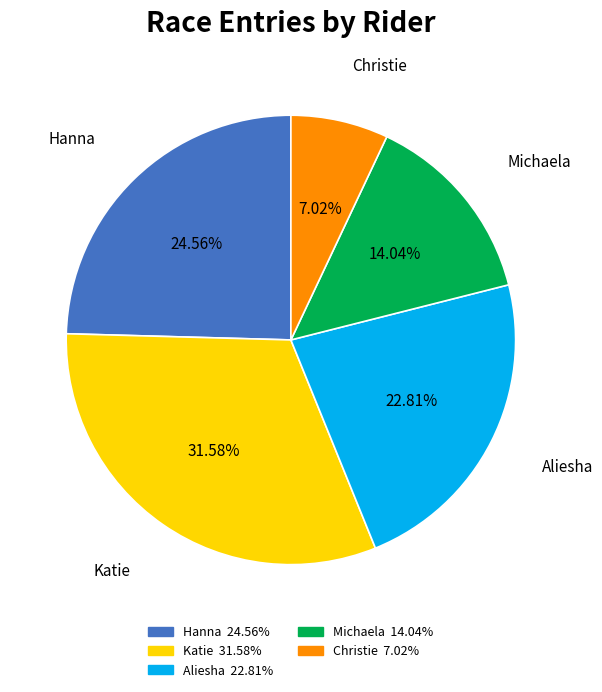

Is there a majority slice in this chart?

No